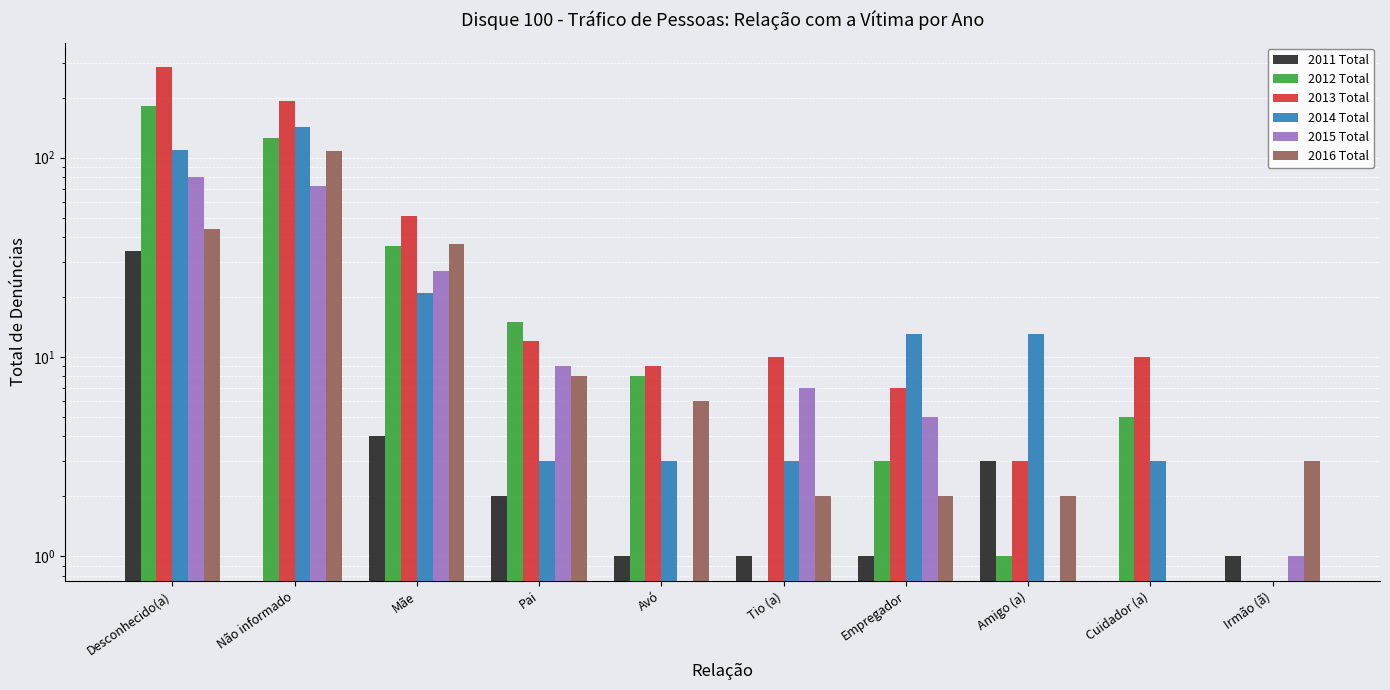

Reading right to left, extract all data points from this chart.

2011 Total: 1	0	3	1	1	1	2	4	0	34
2012 Total: 0	5	1	3	0	8	15	36	126	182
2013 Total: 0	10	3	7	10	9	12	51	192	285
2014 Total: 0	3	13	13	3	3	3	21	142	109
2015 Total: 1	0	0	5	7	0	9	27	72	80
2016 Total: 3	0	2	2	2	6	8	37	108	44